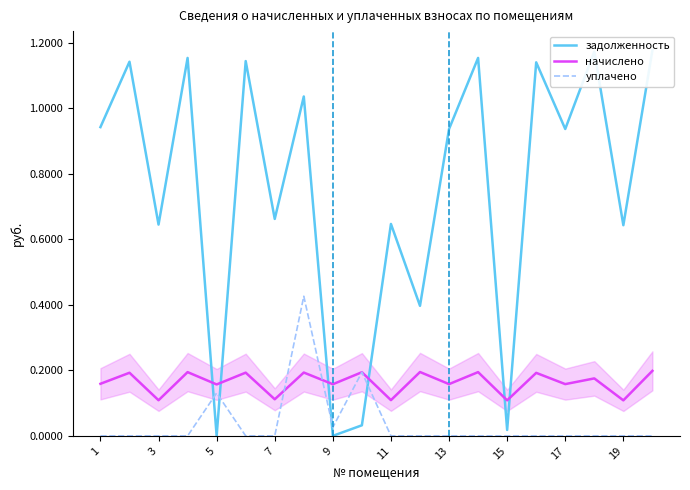

What is the maximum value shown in the chart?

1.2